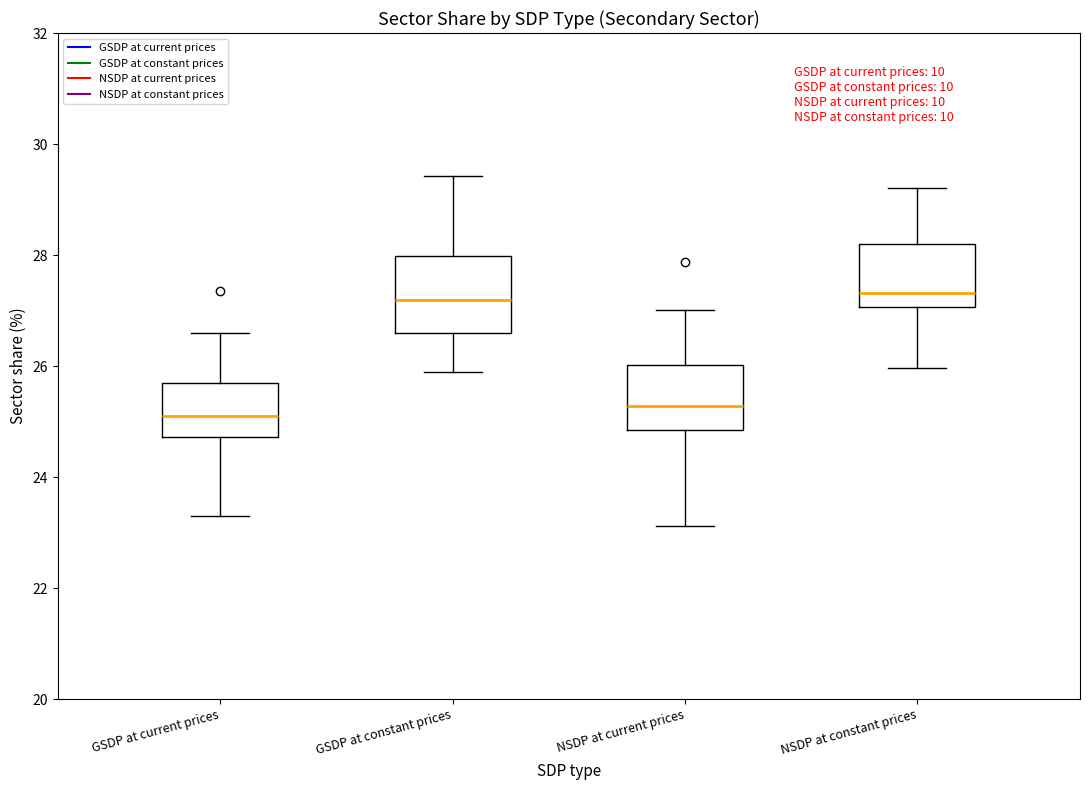

Reading left to right, transcribe this box plot: for each box, give where its median line is, the range the box spans, and where its two whiskers end, as read against the y-axis. The values are not printed on the chart, so give them approximately, as read against the axis.

GSDP at current prices: median 25.0, box 24.8 to 25.6, whiskers 23.4 to 26.6
GSDP at constant prices: median 27.2, box 26.6 to 28.0, whiskers 25.8 to 29.4
NSDP at current prices: median 25.2, box 24.8 to 26.0, whiskers 23.2 to 27.0
NSDP at constant prices: median 27.4, box 27.0 to 28.2, whiskers 26.0 to 29.2